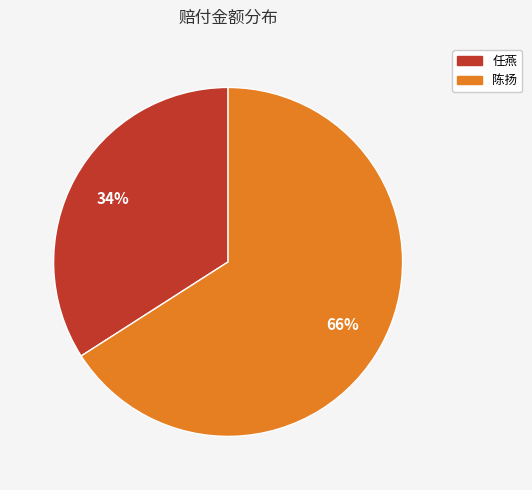

To the nearest percent, what is the average slice percentage?

50%